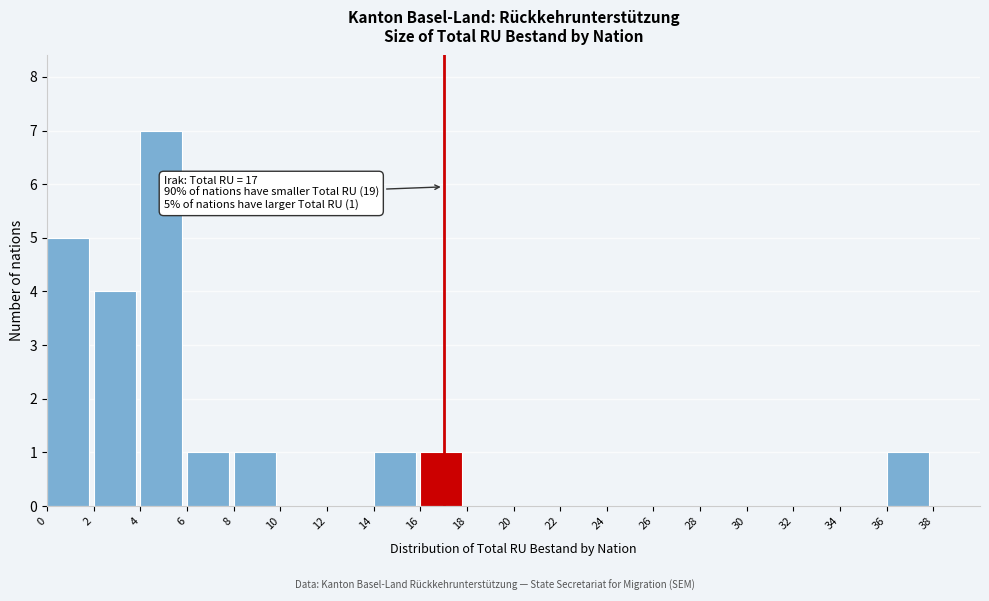

Which range on the x-axis has the tallest bar?

4 to 6